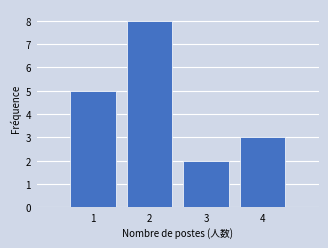

What is the height of the bar covering 1.5 to 2.5 on the x-axis? The values are not printed on the chart, so give them approximately, as read against the axis.

8